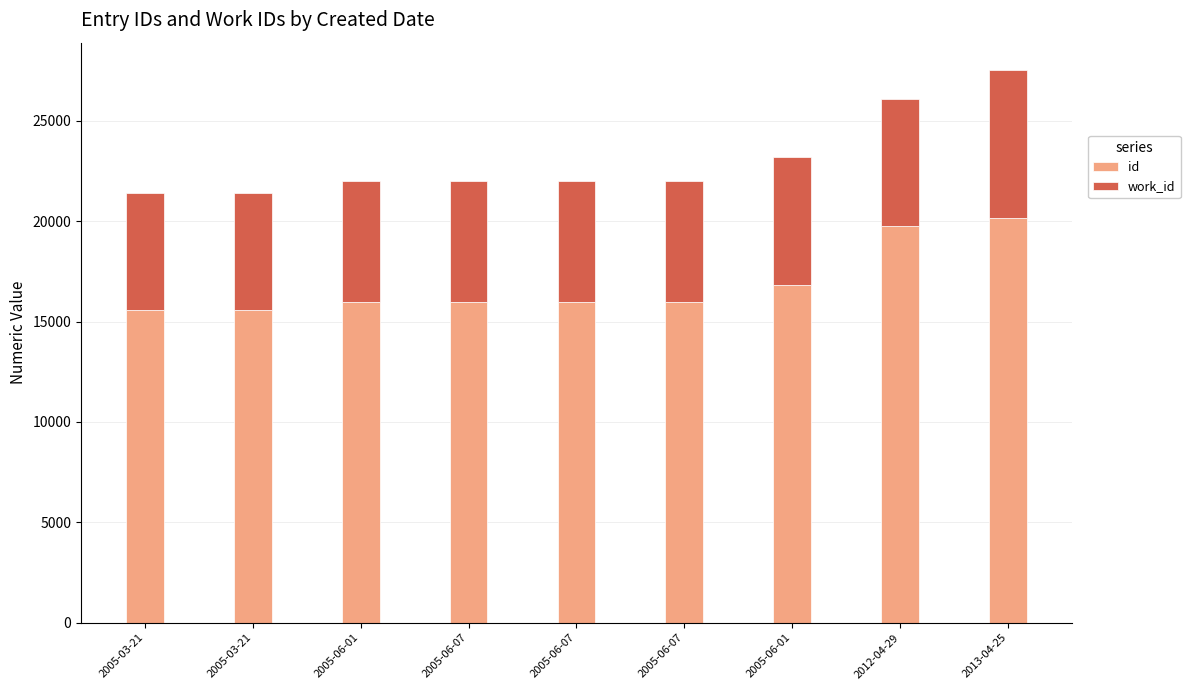

How many series are shown in this chart?

2